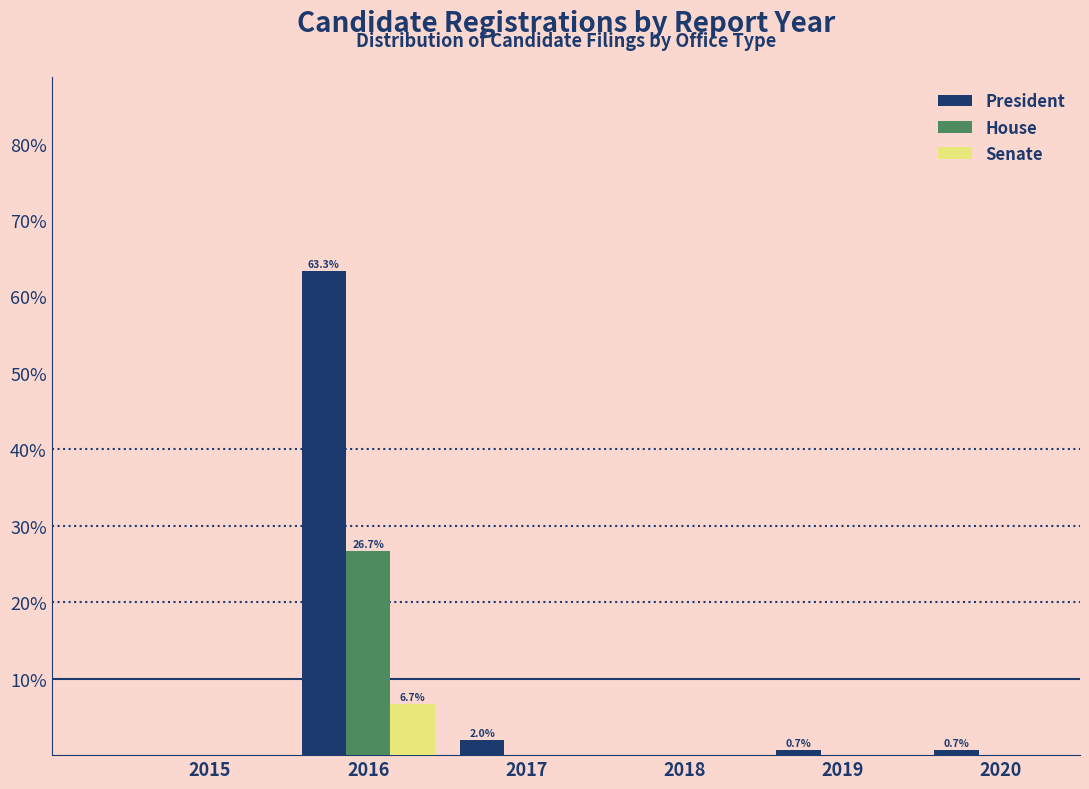

Reading left to right, list all the values displayed in this chart.

President: 2015=0.0	2016=63.3	2017=2.0	2018=0.0	2019=0.7	2020=0.7
House: 2015=0.0	2016=26.7	2017=0.0	2018=0.0	2019=0.0	2020=0.0
Senate: 2015=0.0	2016=6.7	2017=0.0	2018=0.0	2019=0.0	2020=0.0